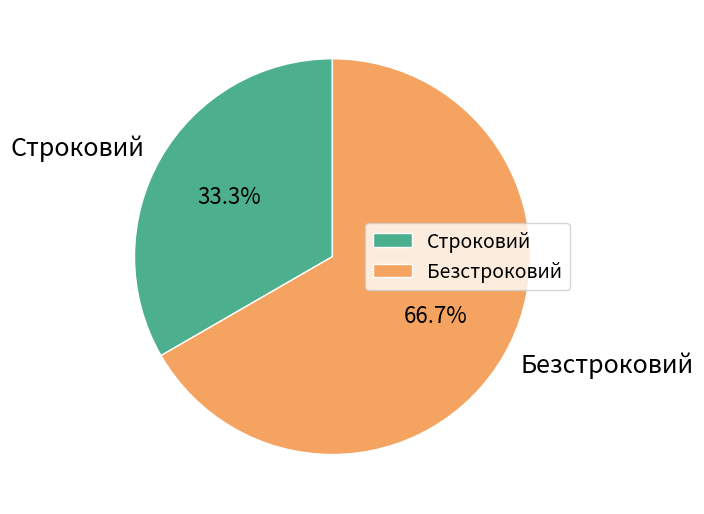

To the nearest percent, what is the average slice percentage?

50%